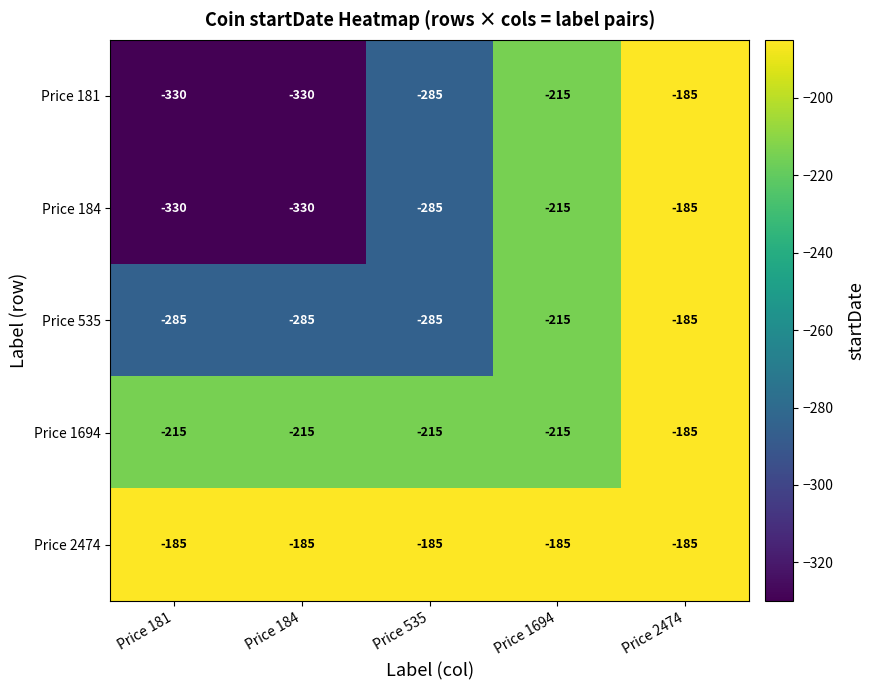

What is the smallest value displayed?

-330